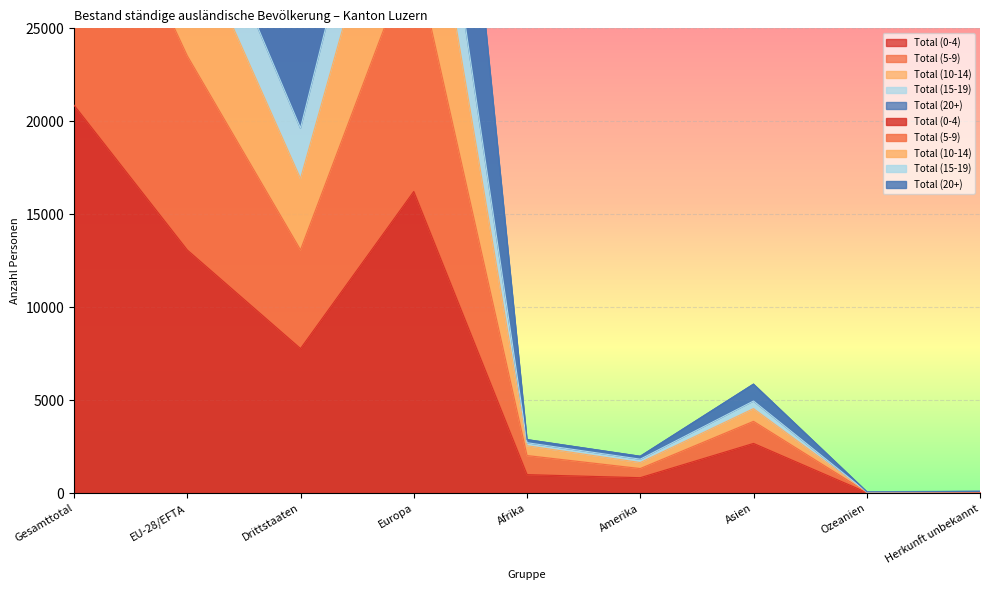

What is the highest value of the Total (20+) series?

36608